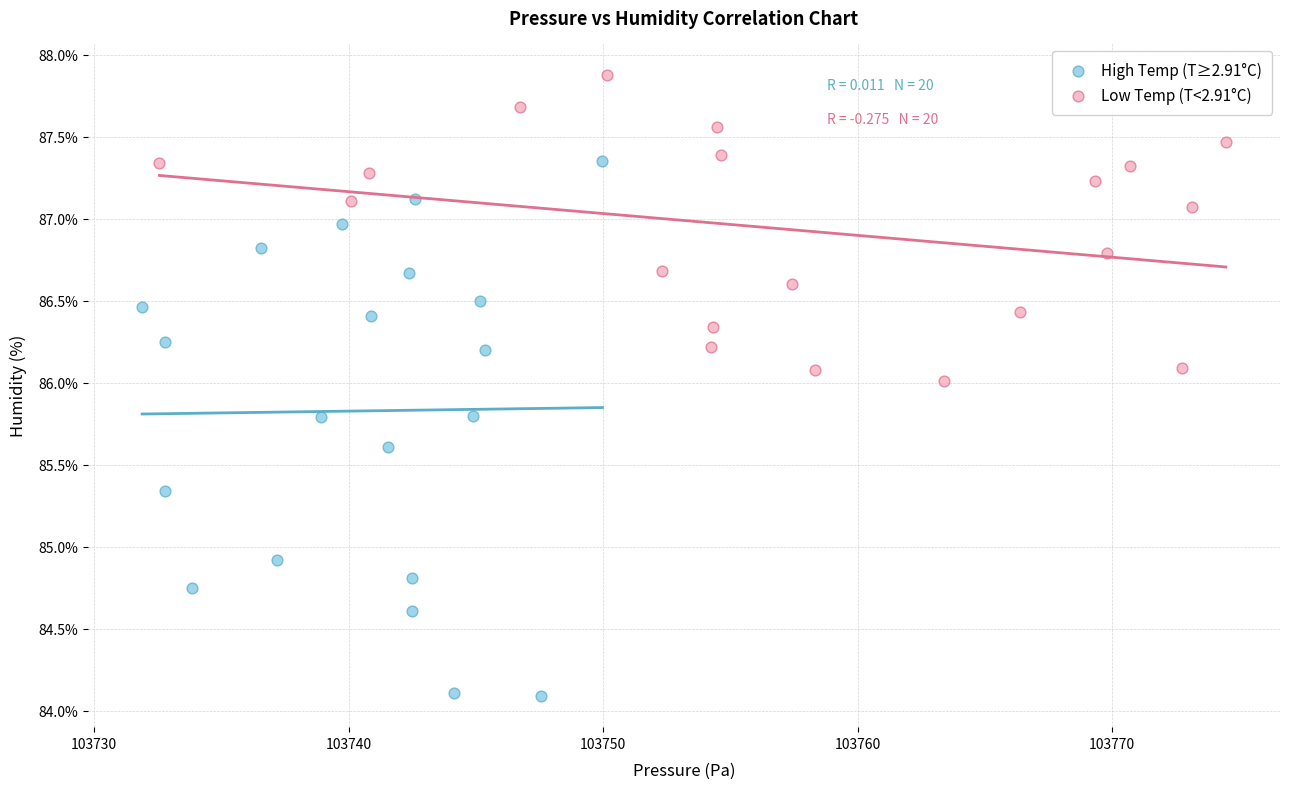

What are all the series names shown in the legend?

High Temp (T≥2.91°C), Low Temp (T<2.91°C)